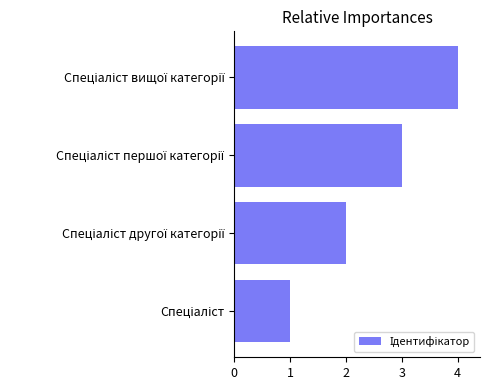

What is the sum of all values?

10